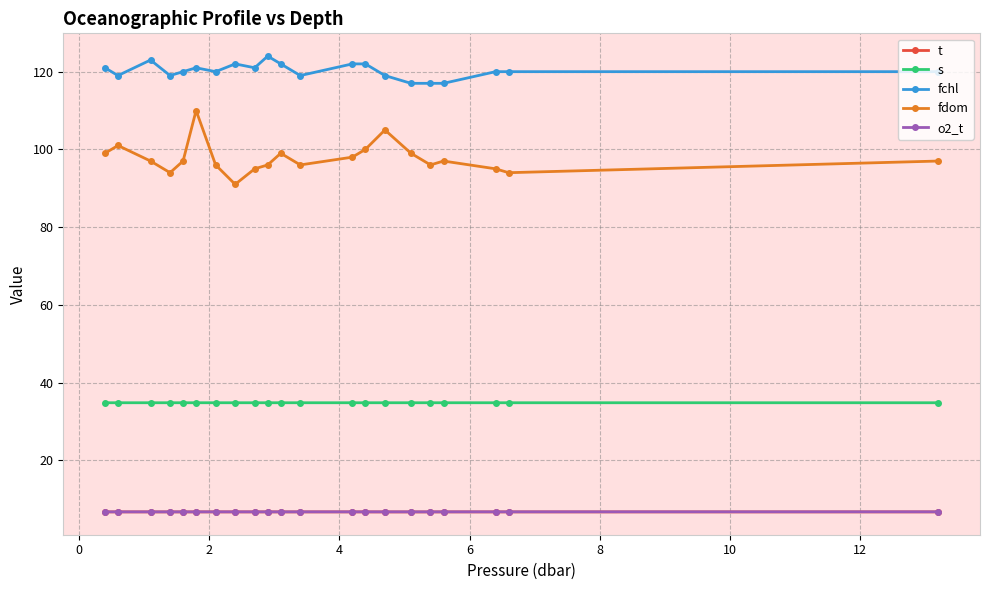

Which series has the widest spread of values?

fdom